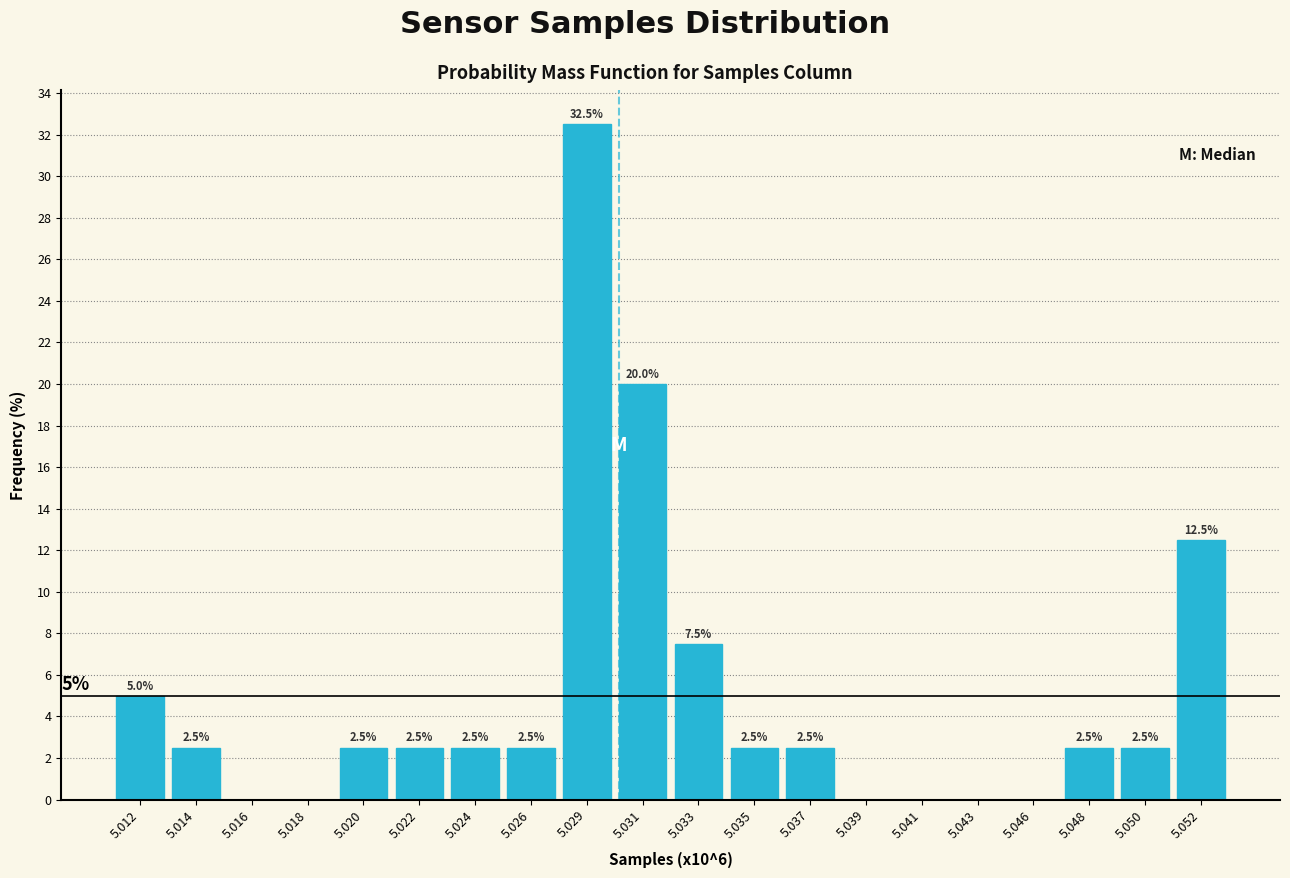

Reading left to right, list all the values displayed in this chart.

5.012=5.0	5.014=2.5	5.016=0.0	5.018=0.0	5.020=2.5	5.022=2.5	5.024=2.5	5.026=2.5	5.029=32.5	5.031=20.0	5.033=7.5	5.035=2.5	5.037=2.5	5.039=0.0	5.041=0.0	5.043=0.0	5.046=0.0	5.048=2.5	5.050=2.5	5.052=12.5